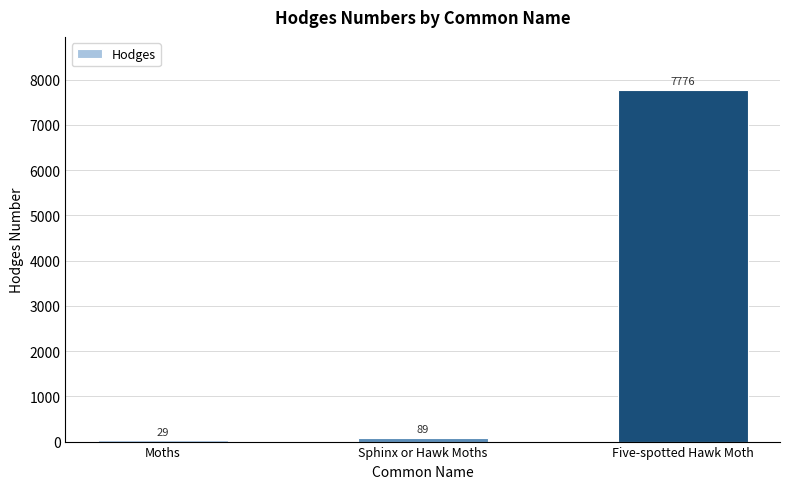

What is the difference between the values at Sphinx or Hawk Moths and Moths?

60.4